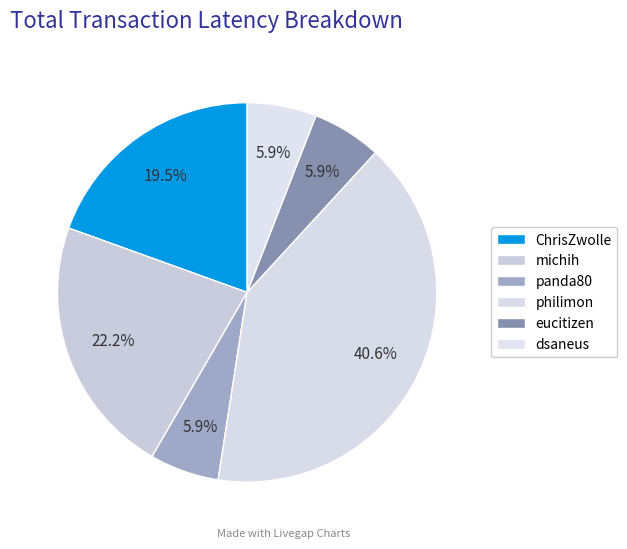

True or false: dsaneus accounts for 6% of the total.

True